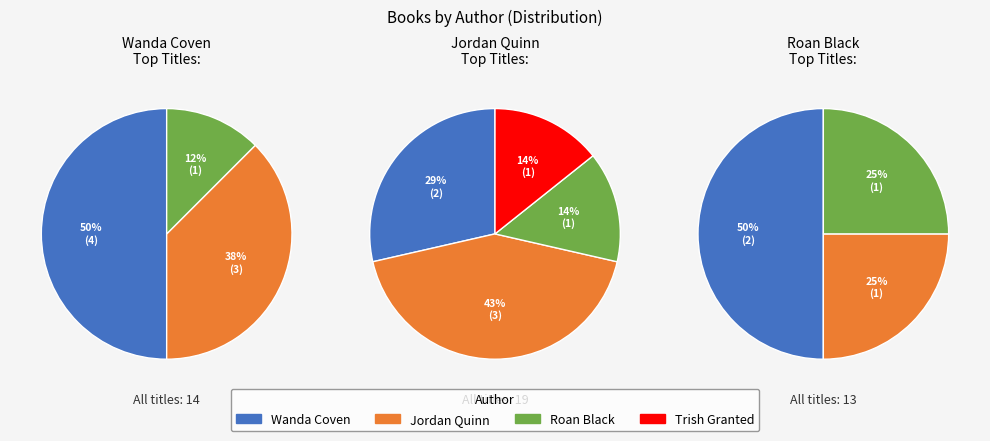

What is the largest slice in the pie chart?

Wanda Coven